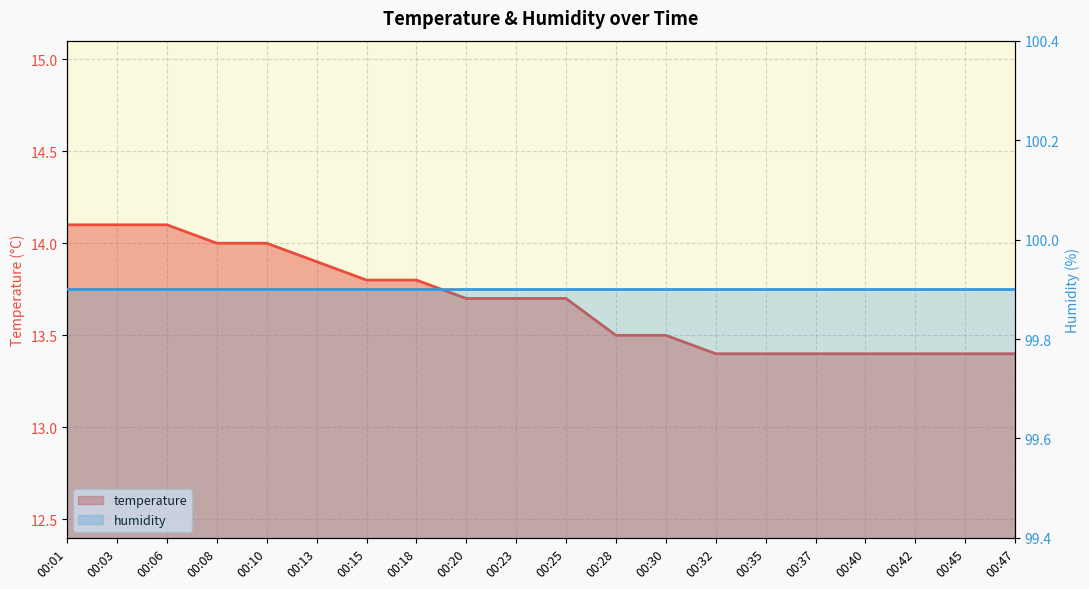

Rank the categories by value from lowest to highest.

00:32, 00:35, 00:37, 00:40, 00:42, 00:45, 00:47, 00:28, 00:30, 00:20, 00:23, 00:25, 00:15, 00:18, 00:13, 00:08, 00:10, 00:01, 00:03, 00:06